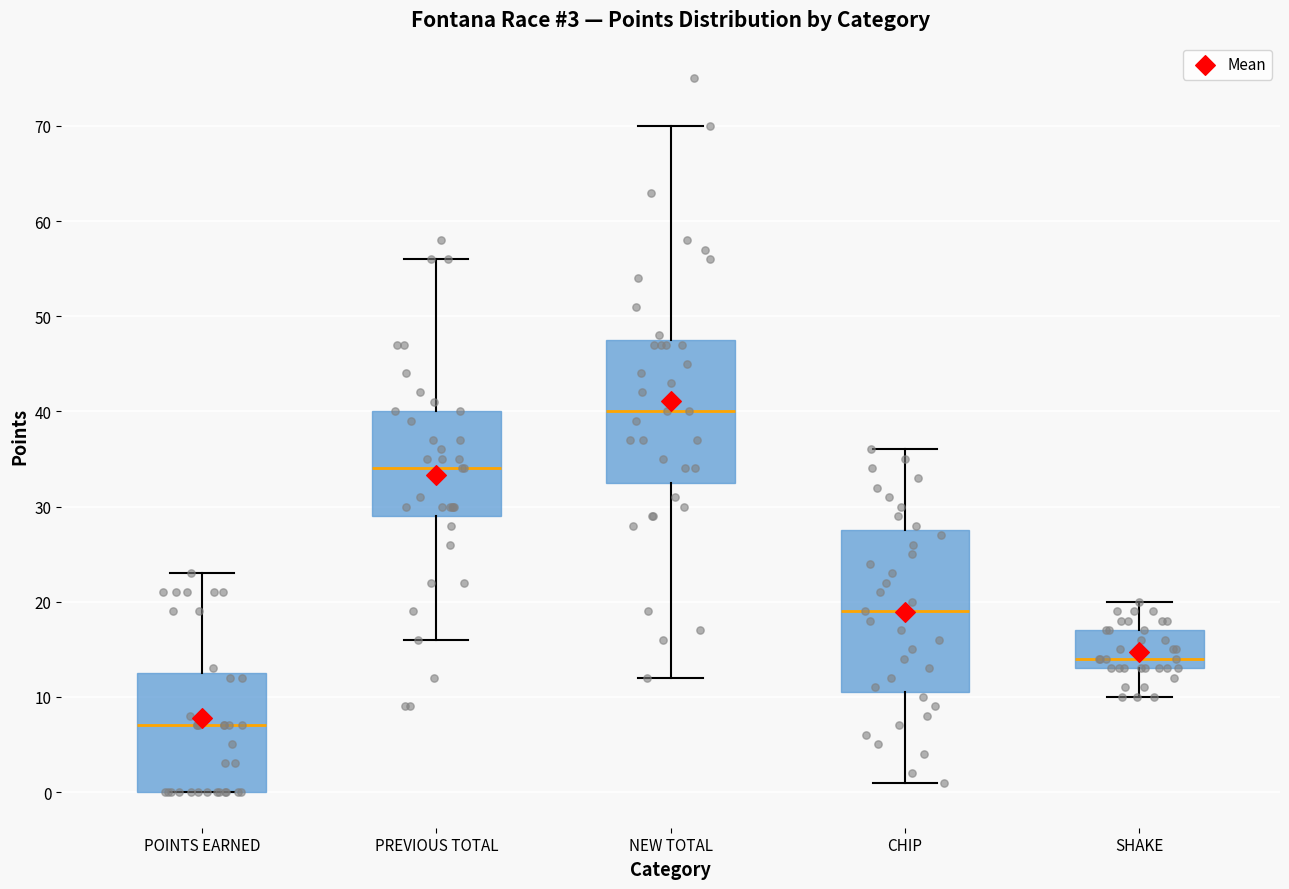

Comparing the boxes themselves (not the whiskers), which one is the tallest?

CHIP